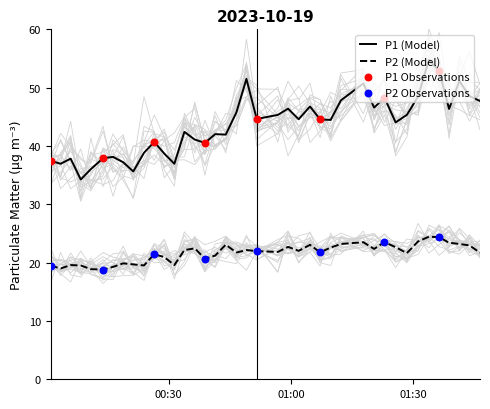

True or false: P2 (Model) and P1 (Model) cross at least once.

False